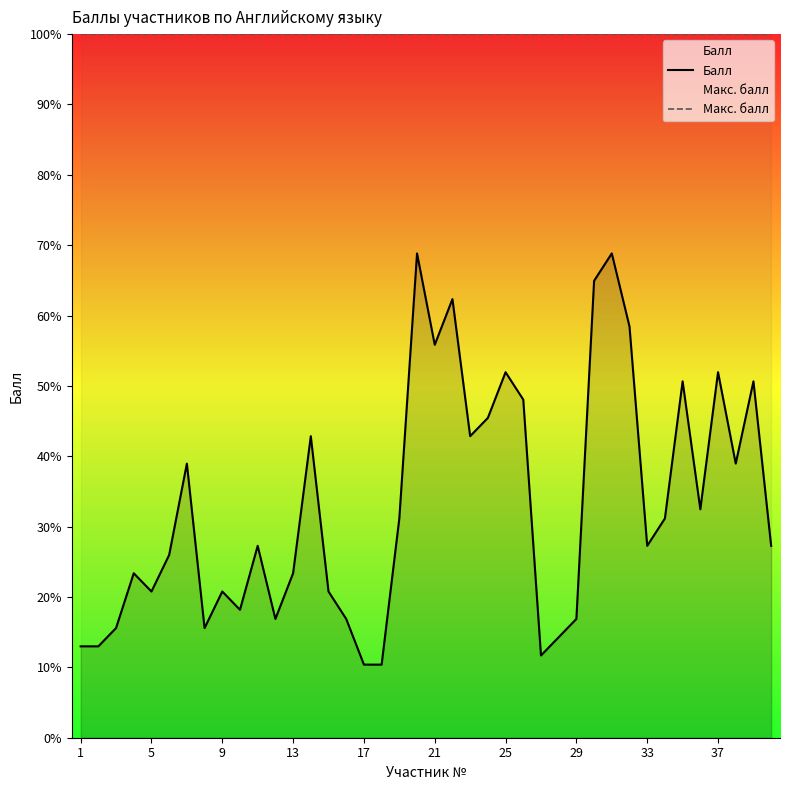

At how many categories does at least one series exceed 19?

40